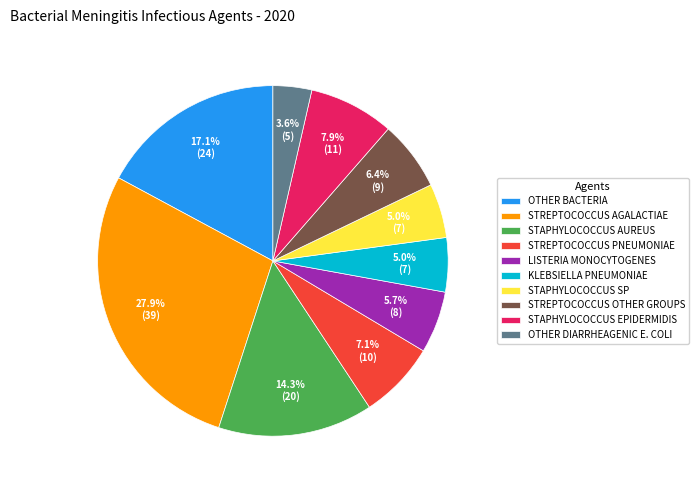

Is there any slice that represents more than half of the pie?

No